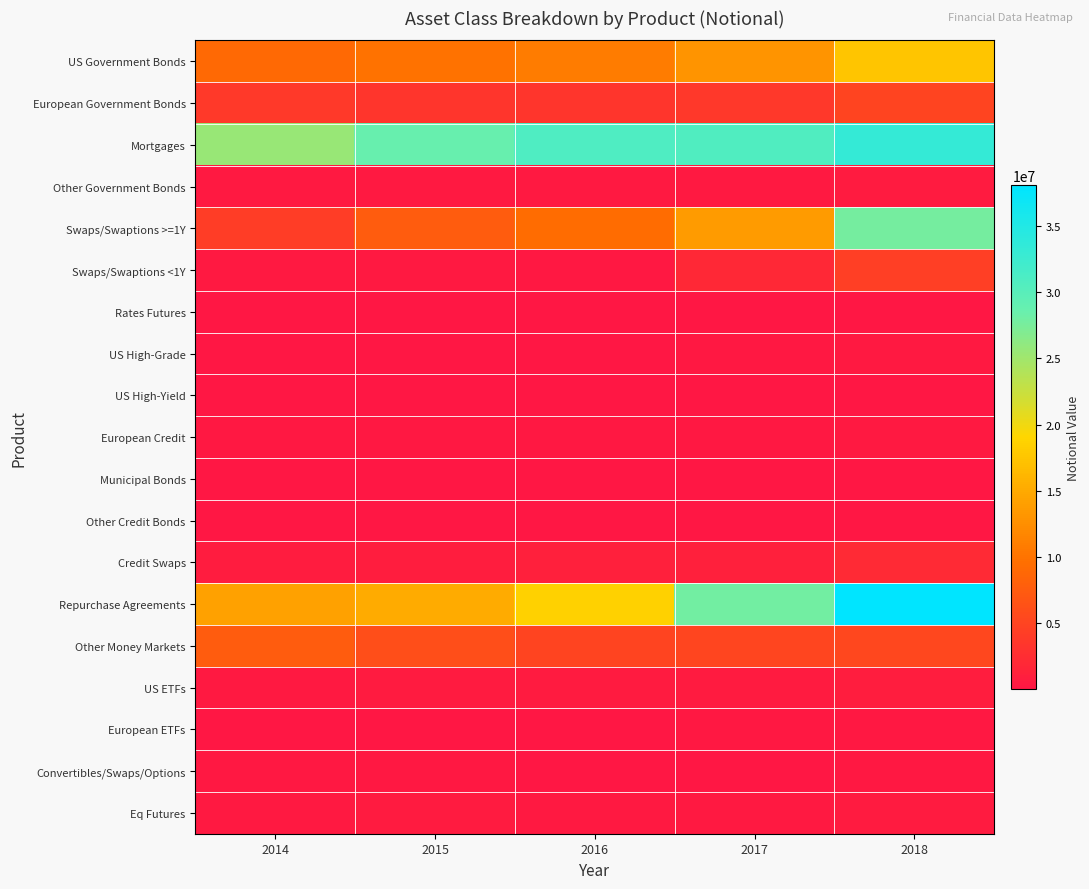

What is the maximum value shown in the chart?

38118466